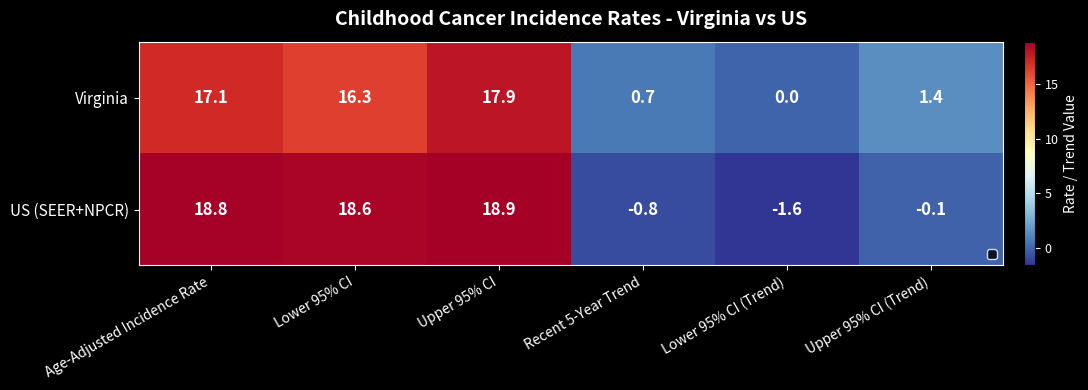

At which category is the sum across all series the highest?

Upper 95% CI